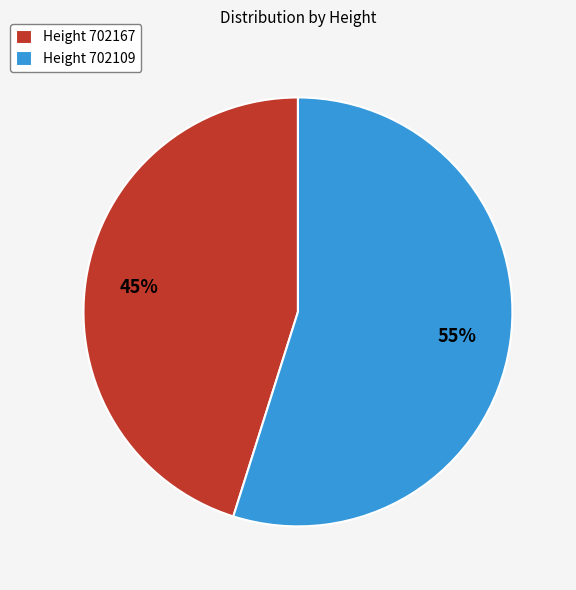

To the nearest percent, what percentage of the pie is Height 702167?

45%